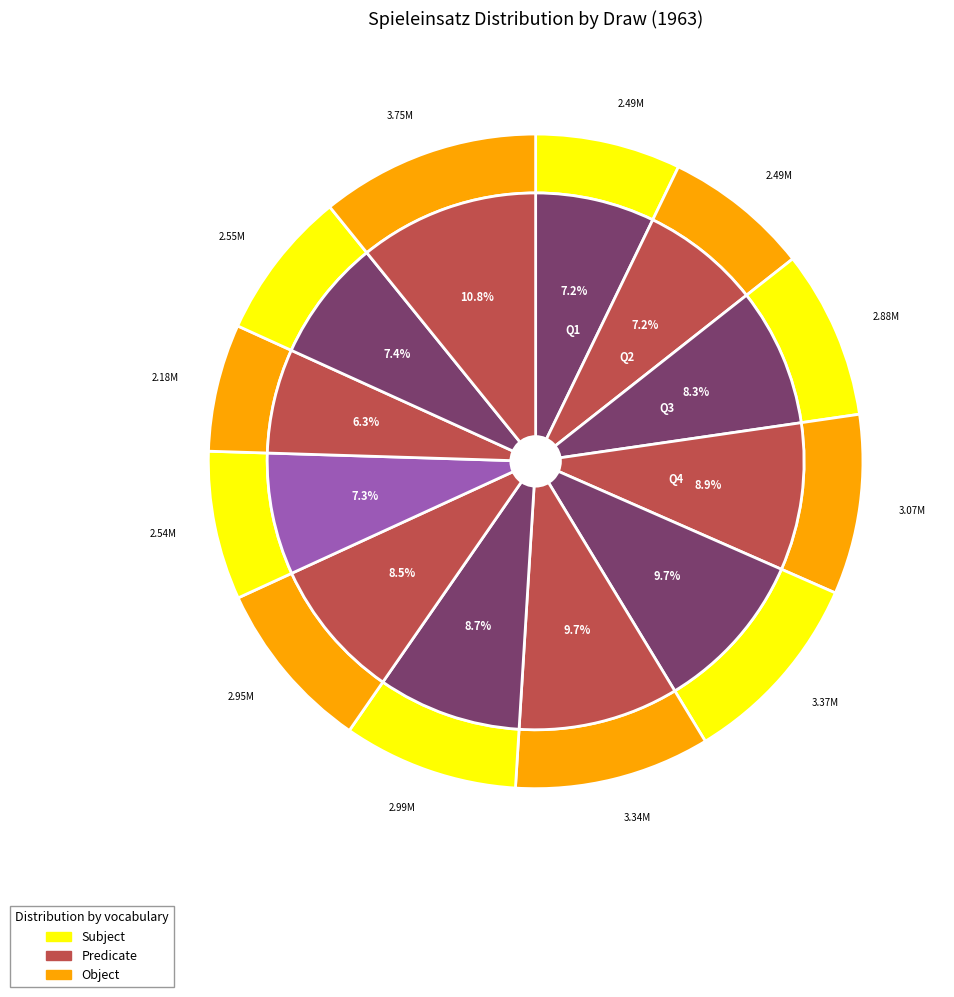

What is the smallest slice in the pie chart?

1963-07-20